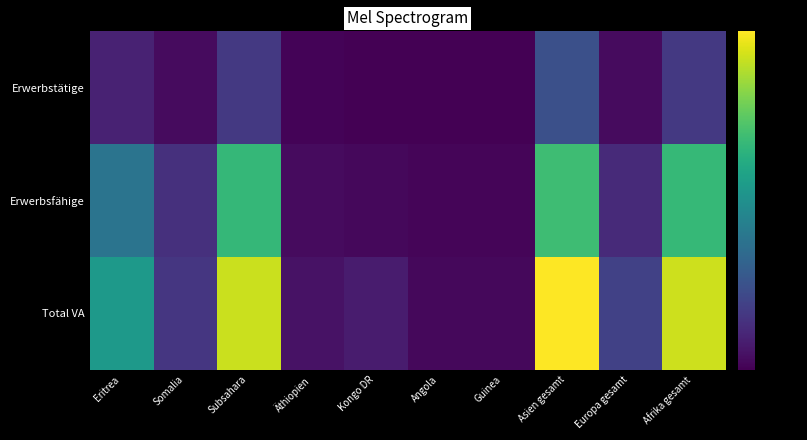

What is the smallest value displayed?

-80.0